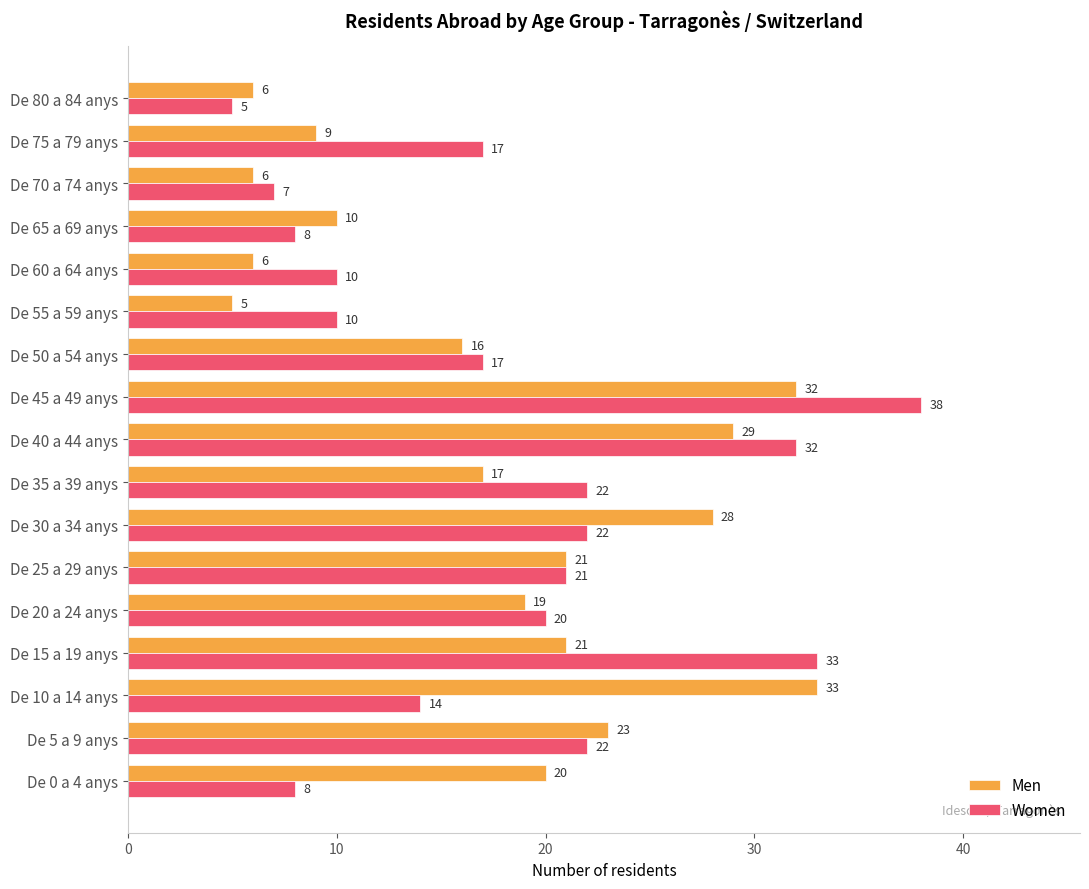

Where is Women nearest to the value 21?

De 25 a 29 anys